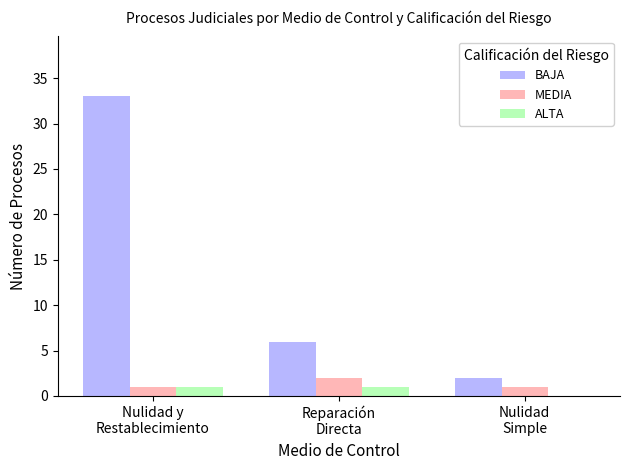

Reading right to left, list all the values displayed in this chart.

BAJA: 2	6	33
MEDIA: 1	2	1
ALTA: 0	1	1